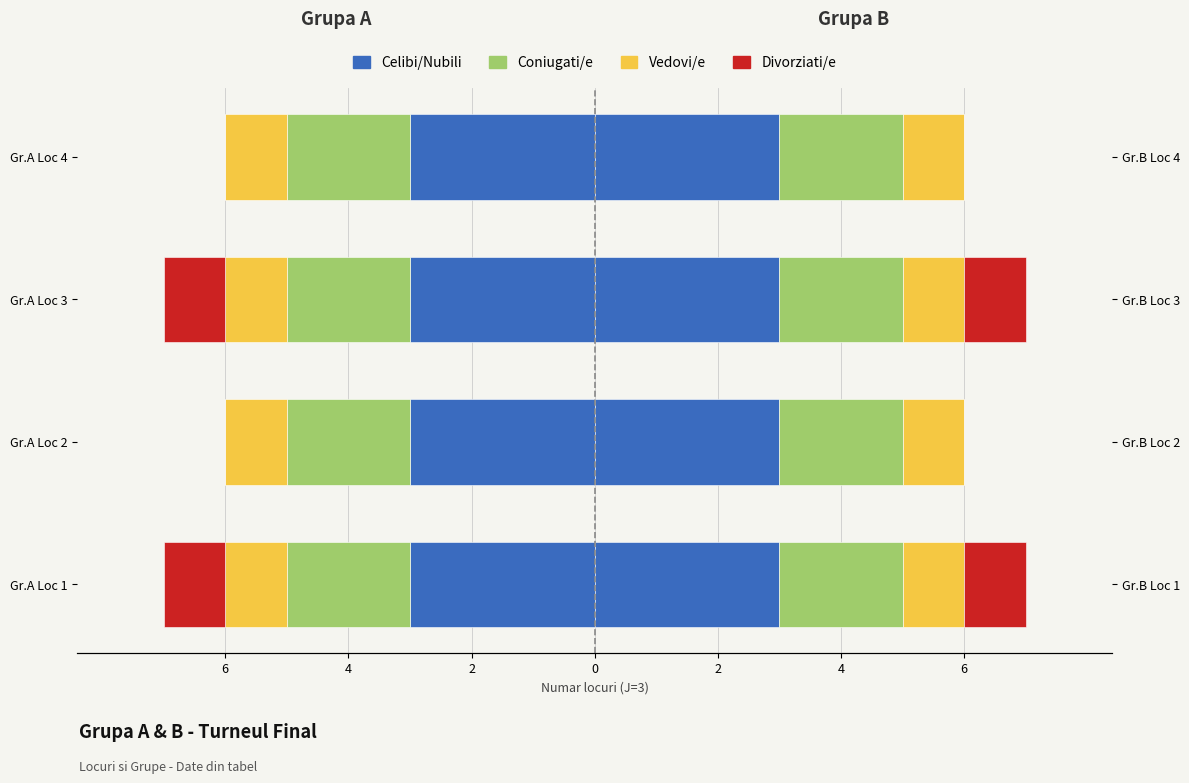

What are all the series names shown in the legend?

Celibi/Nubili, Coniugati/e, Vedovi/e, Divorziati/e